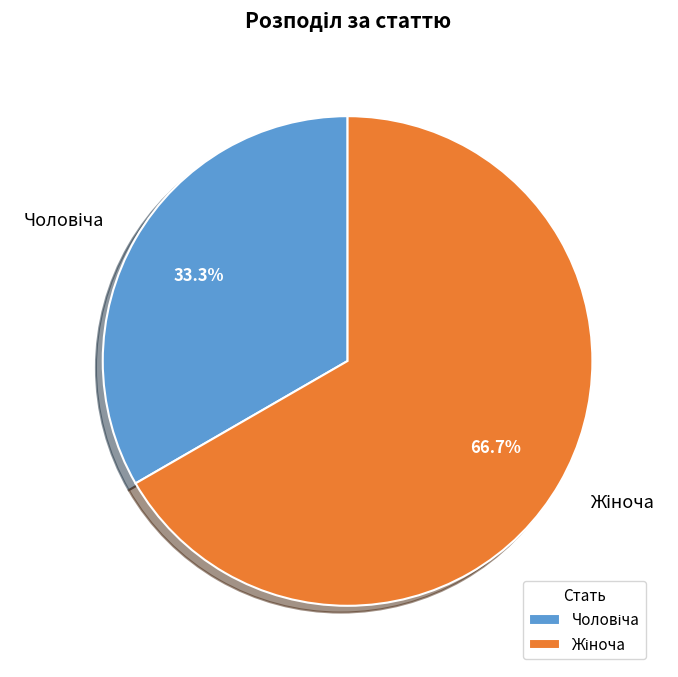

Does any single category account for the majority?

Yes